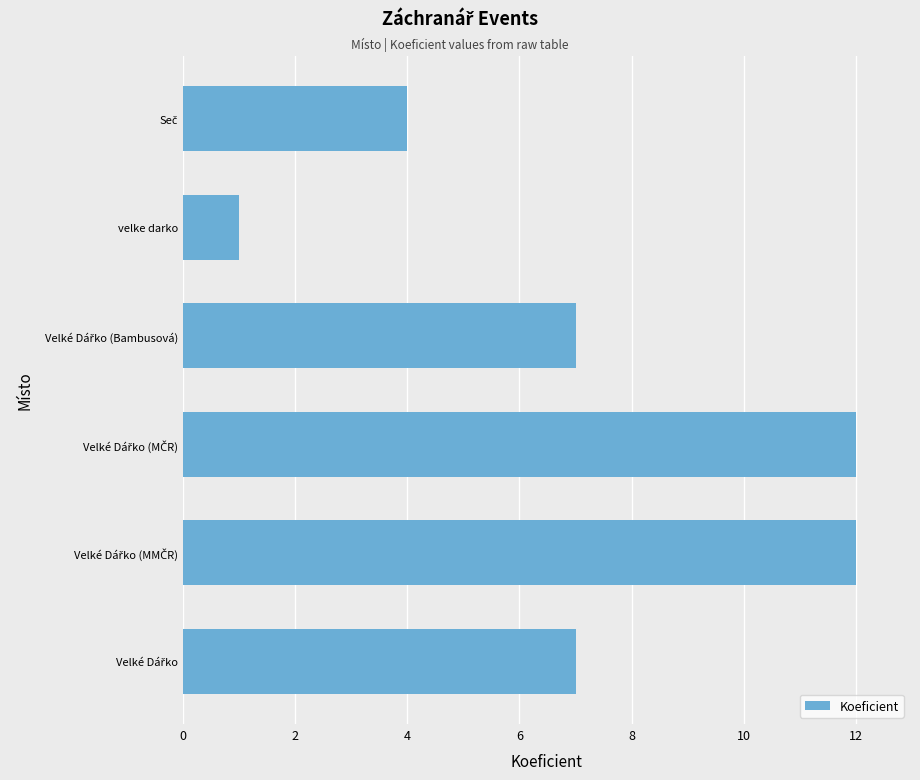

Which label corresponds to the smallest value in the chart?

velke darko